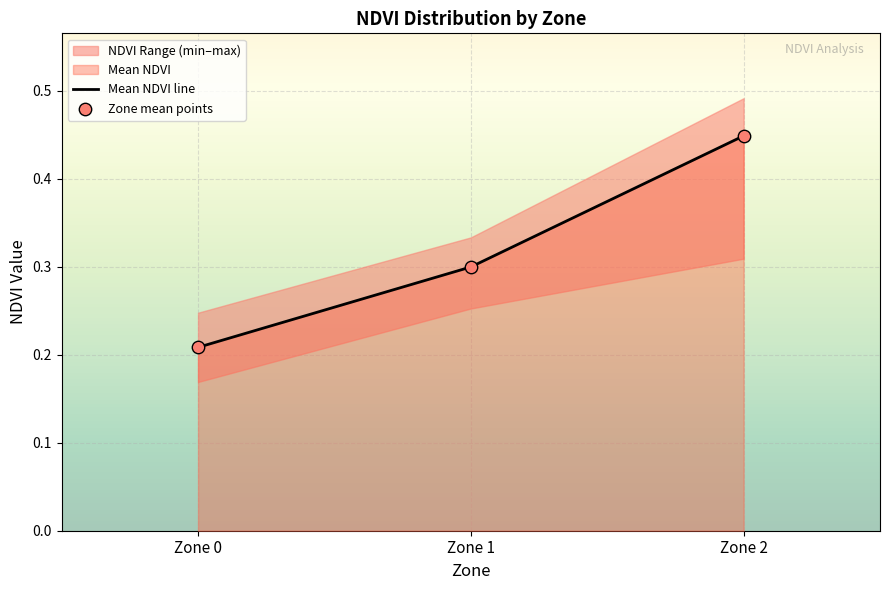

Which series has the largest total across all categories?

Mean NDVI line